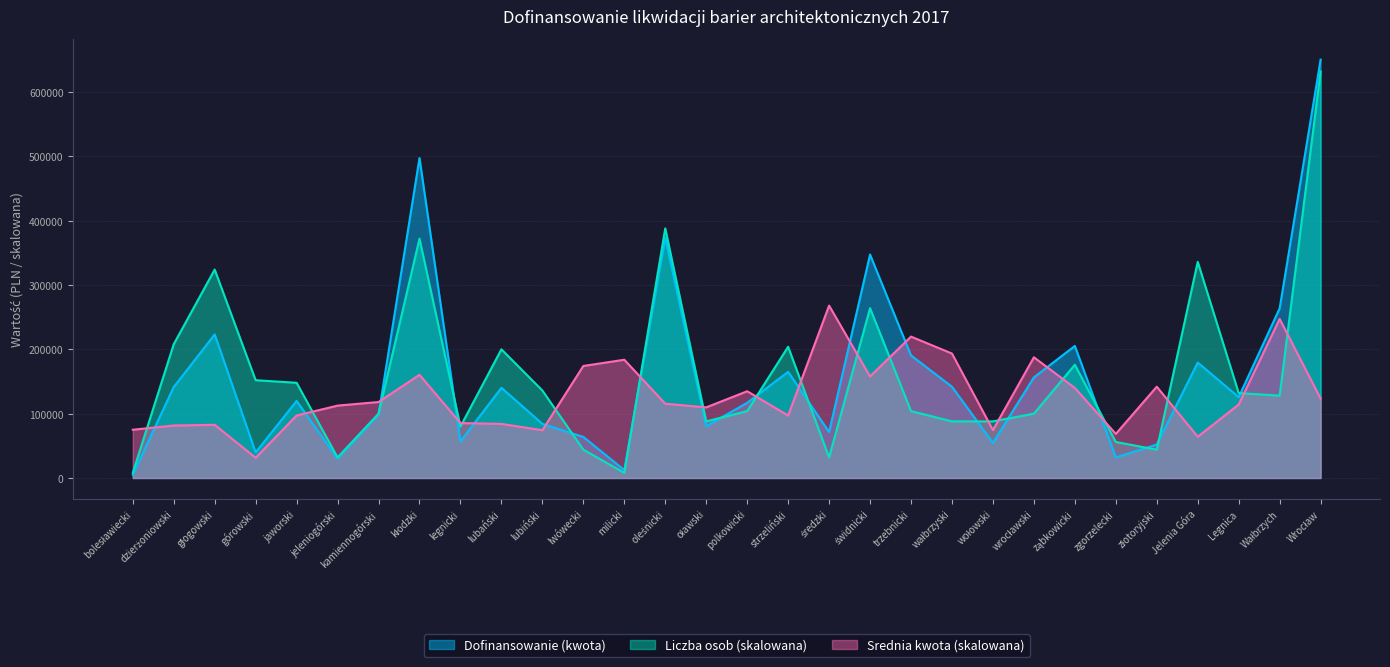

Reading left to right, list all the values displayed in this chart.

Dofinansowanie (kwota): 5000	141429	223181	39834	119785	30000	98406	497341	56914	140192	84194	63846	12255	373284	80511	116893	165000	71466	347363	190491	141874	54561	156390	205268	31978	52046	179499	125661	263790	650292
Liczba osob: 8000	208000	324000	152000	148000	32000	100000	372000	80000	200000	136000	44000	8000	388000	88000	104000	204000	32000	264000	104000	88000	88000	100000	176000	56000	44000	336000	132000	128000	632000
Srednia kwota: 75000	81570	82650	31440	97110	112500	118080	160410	85350	84090	74280	174120	183810	115440	109770	134850	97050	267990	157890	219780	193440	74400	187650	139950	68520	141930	64080	114210	247290	123450